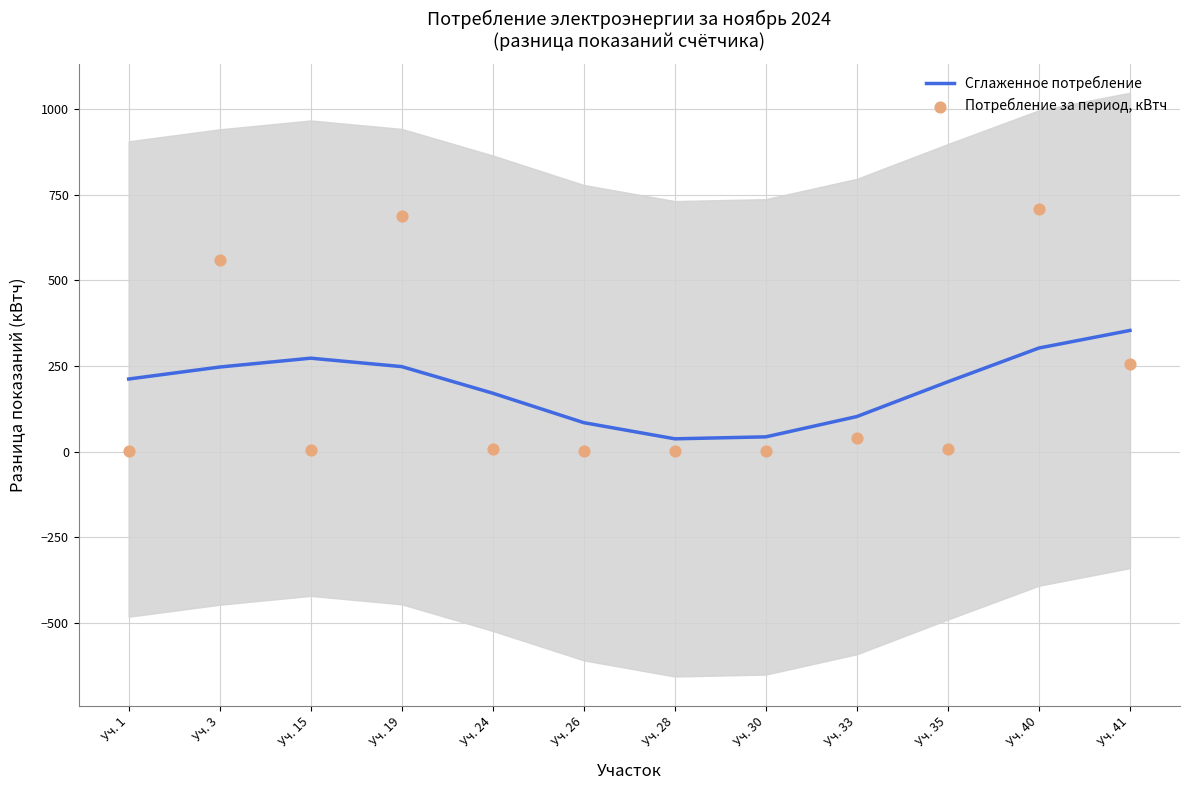

Which series has the largest Y range (max minus min)?

Потребление за период, кВтч